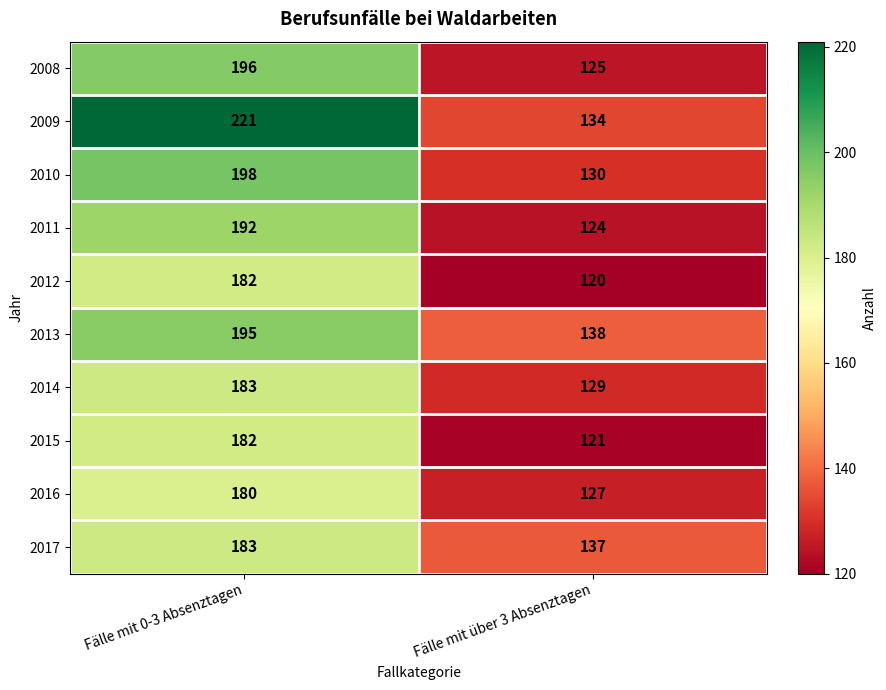

Reading left to right, extract all data points from this chart.

2008: Fälle mit 0-3 Absenztagen=196	Fälle mit über 3 Absenztagen=125
2009: Fälle mit 0-3 Absenztagen=221	Fälle mit über 3 Absenztagen=134
2010: Fälle mit 0-3 Absenztagen=198	Fälle mit über 3 Absenztagen=130
2011: Fälle mit 0-3 Absenztagen=192	Fälle mit über 3 Absenztagen=124
2012: Fälle mit 0-3 Absenztagen=182	Fälle mit über 3 Absenztagen=120
2013: Fälle mit 0-3 Absenztagen=195	Fälle mit über 3 Absenztagen=138
2014: Fälle mit 0-3 Absenztagen=183	Fälle mit über 3 Absenztagen=129
2015: Fälle mit 0-3 Absenztagen=182	Fälle mit über 3 Absenztagen=121
2016: Fälle mit 0-3 Absenztagen=180	Fälle mit über 3 Absenztagen=127
2017: Fälle mit 0-3 Absenztagen=183	Fälle mit über 3 Absenztagen=137